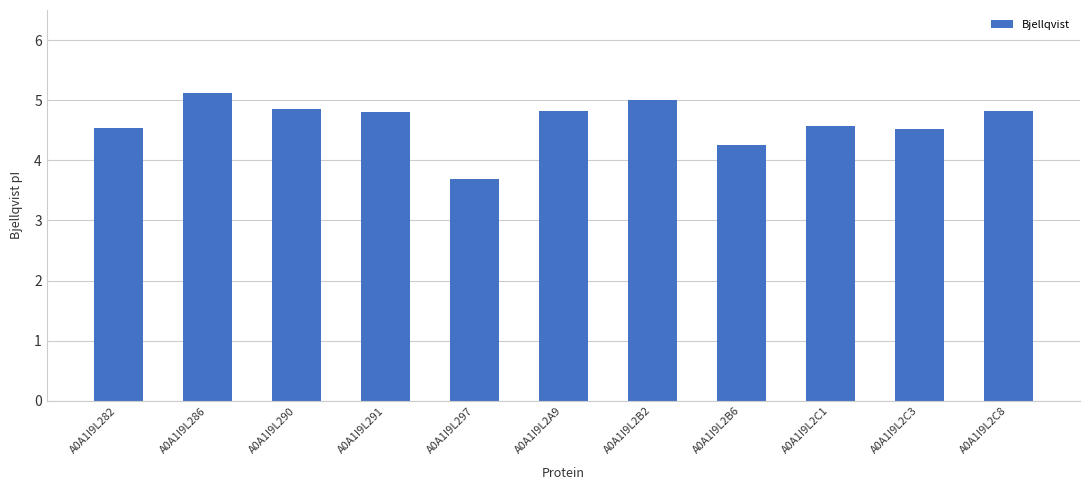

At which label does the data first exceed 4?

A0A1I9L282